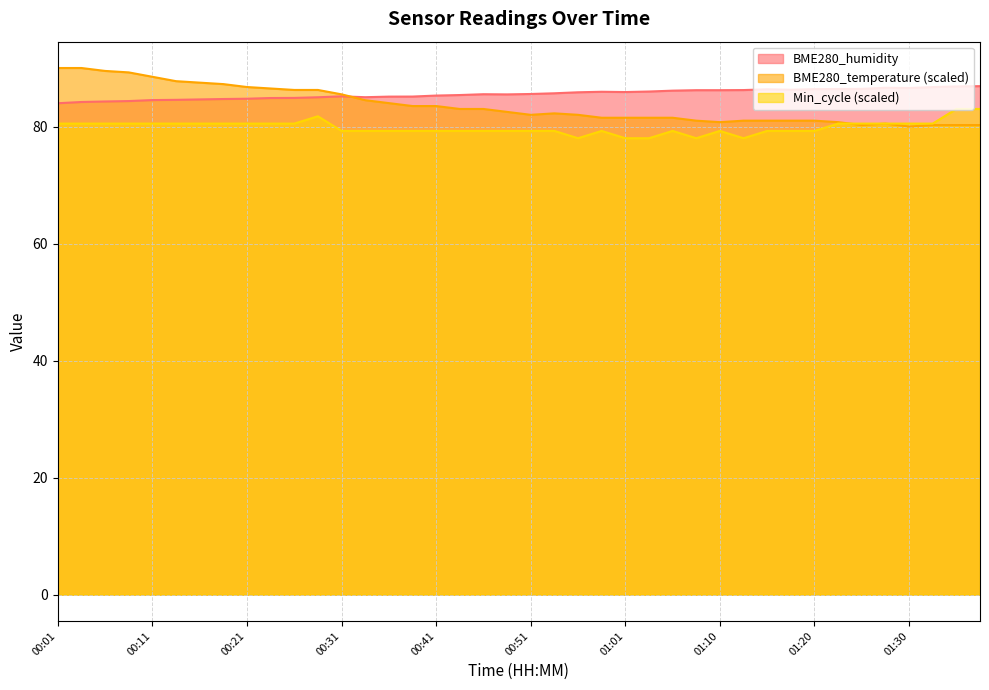

What is the total value across all series at 01:30?

247.1